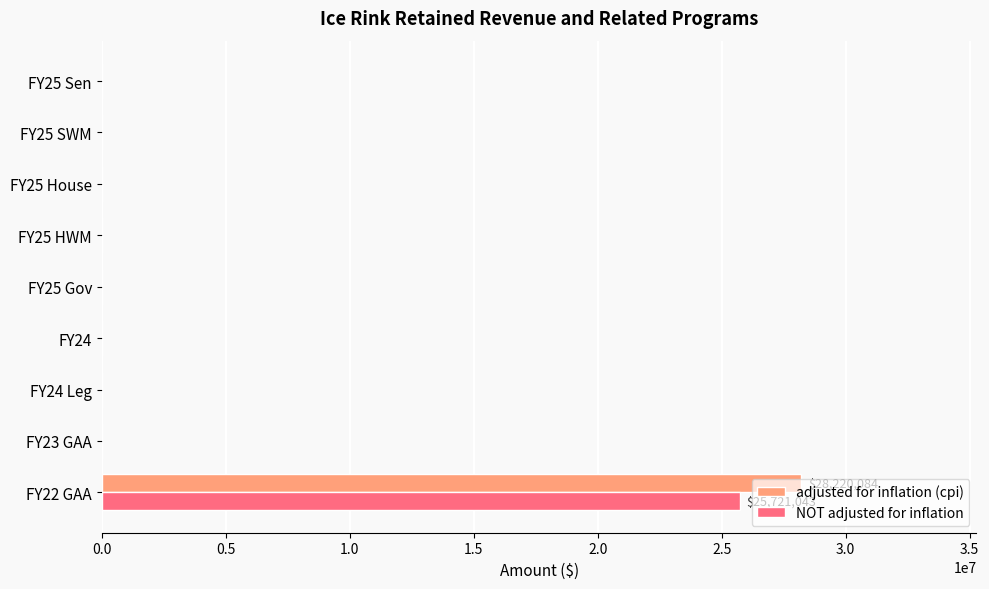

At which category is the sum across all series the highest?

FY22 GAA